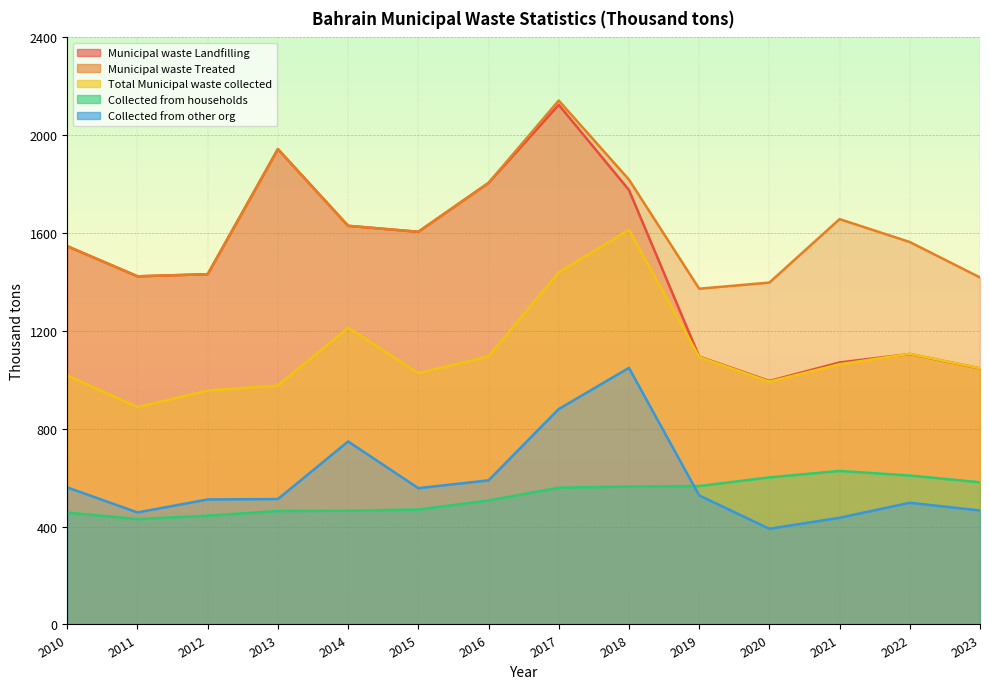

Rank the categories by Collected from other org value from highest to lowest.

2018, 2017, 2014, 2016, 2010, 2015, 2019, 2013, 2012, 2022, 2023, 2011, 2021, 2020